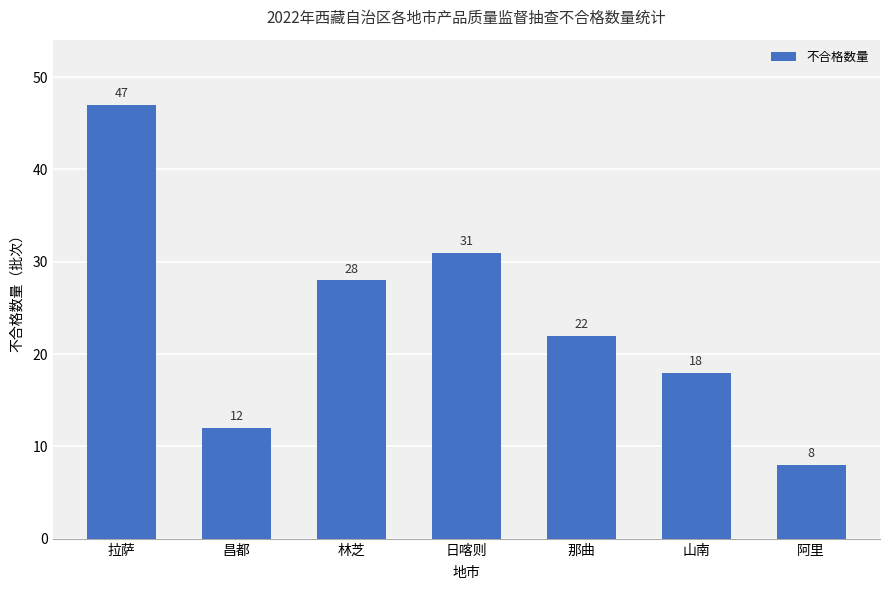

What is the label of the 4th bar from the right?

日喀则